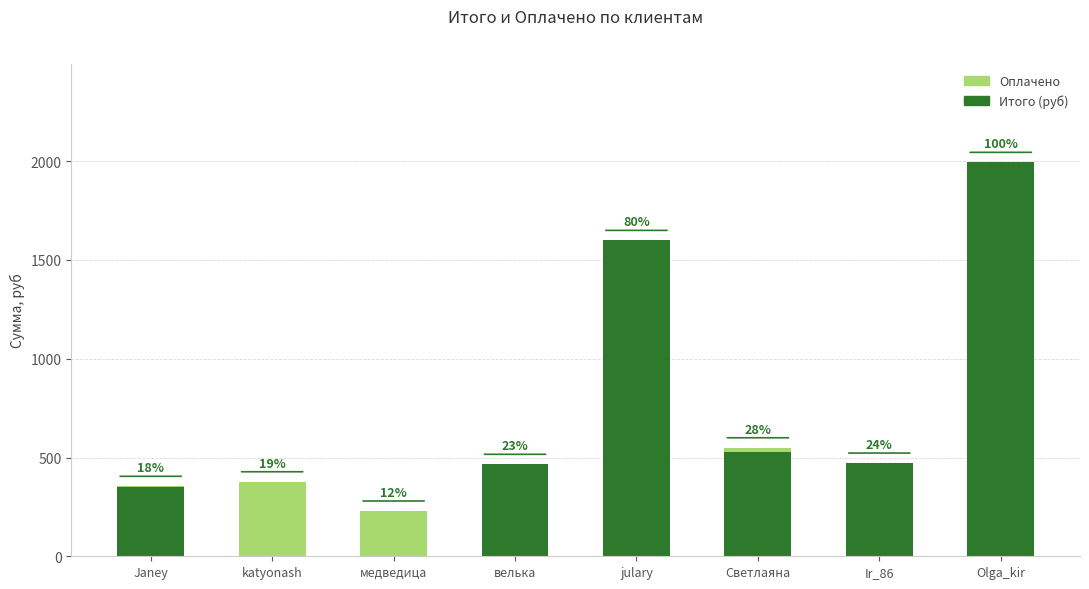

What is the average value of the Оплачено series?

79.6